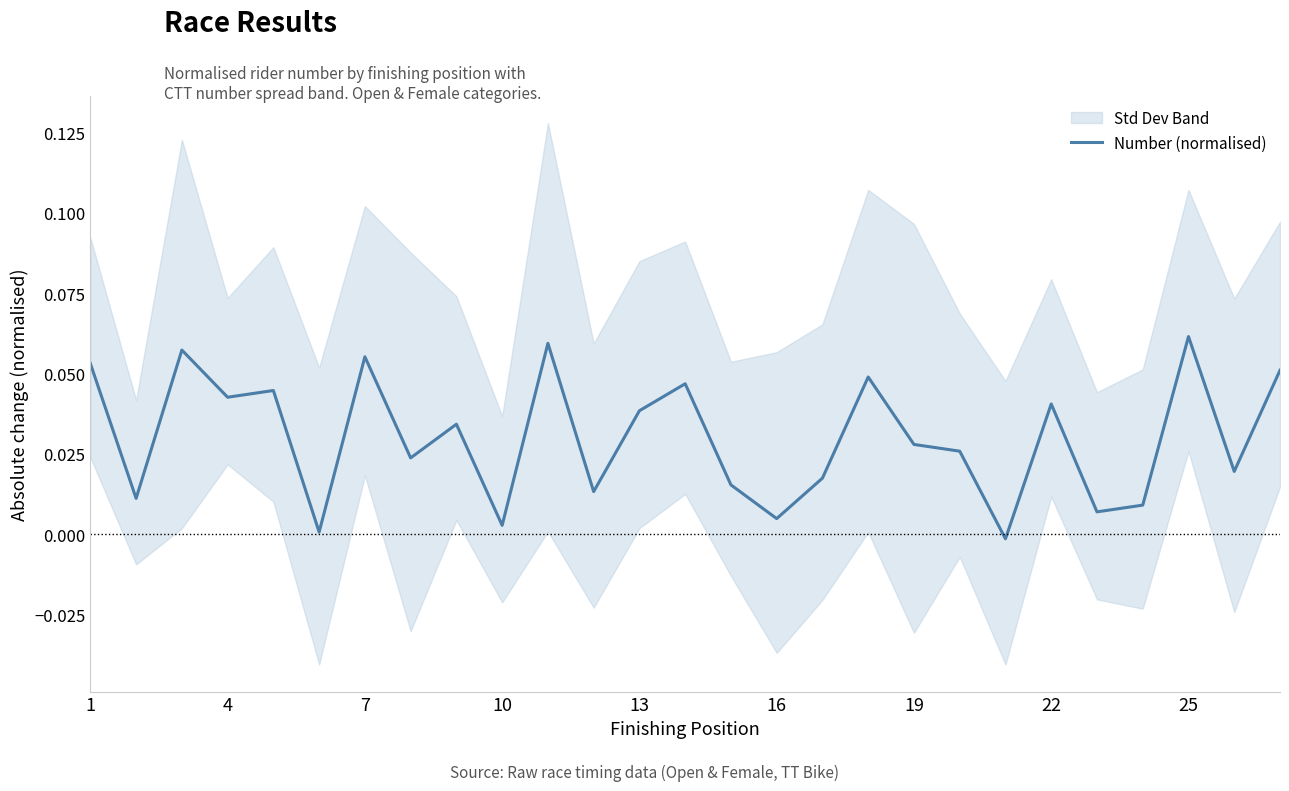

What is the difference between the second highest and second lowest values?

0.1